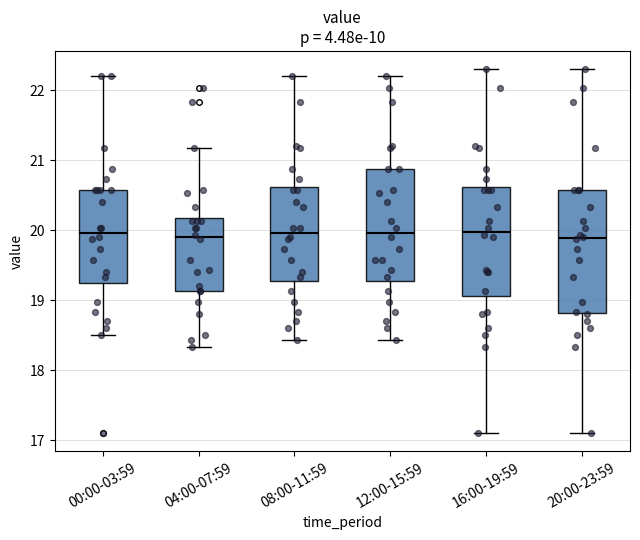

Where does the median line of the box for 20:00-23:59 sit on the y-axis? The values are not printed on the chart, so give them approximately, as read against the axis.

19.9